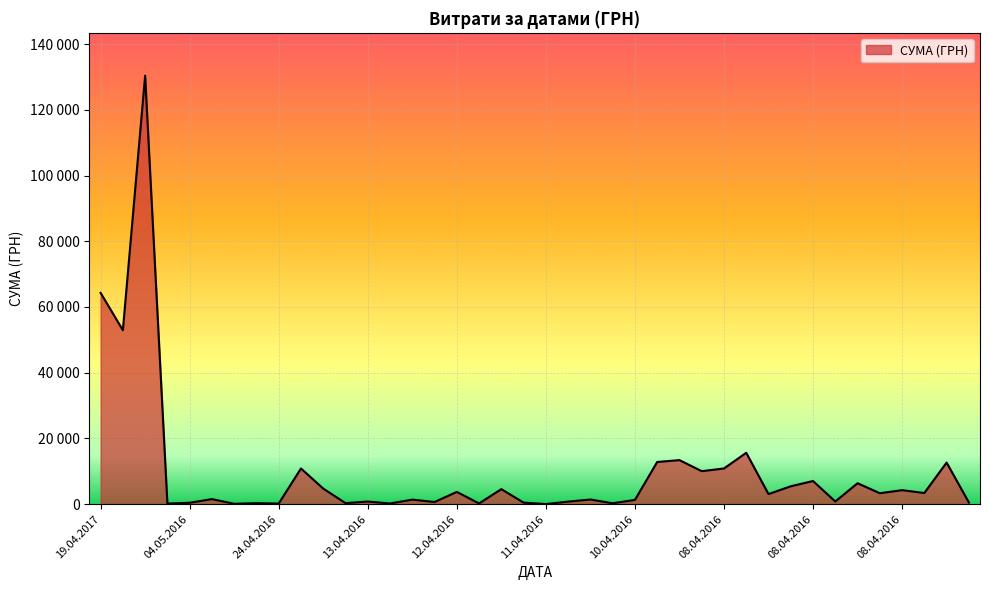

Does the chart display data point markers on the line(s)?

No